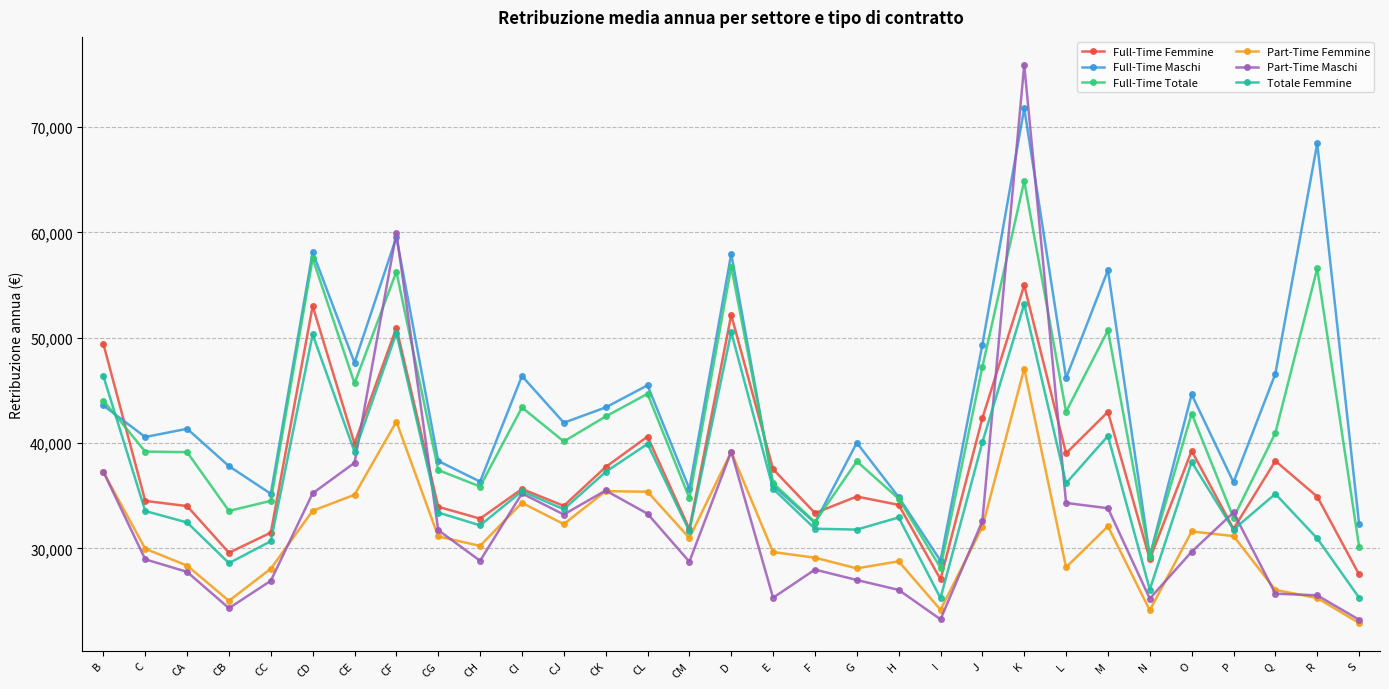

Between which two adjacent categories do Full-Time Femmine and Full-Time Maschi first intersect?

B and C